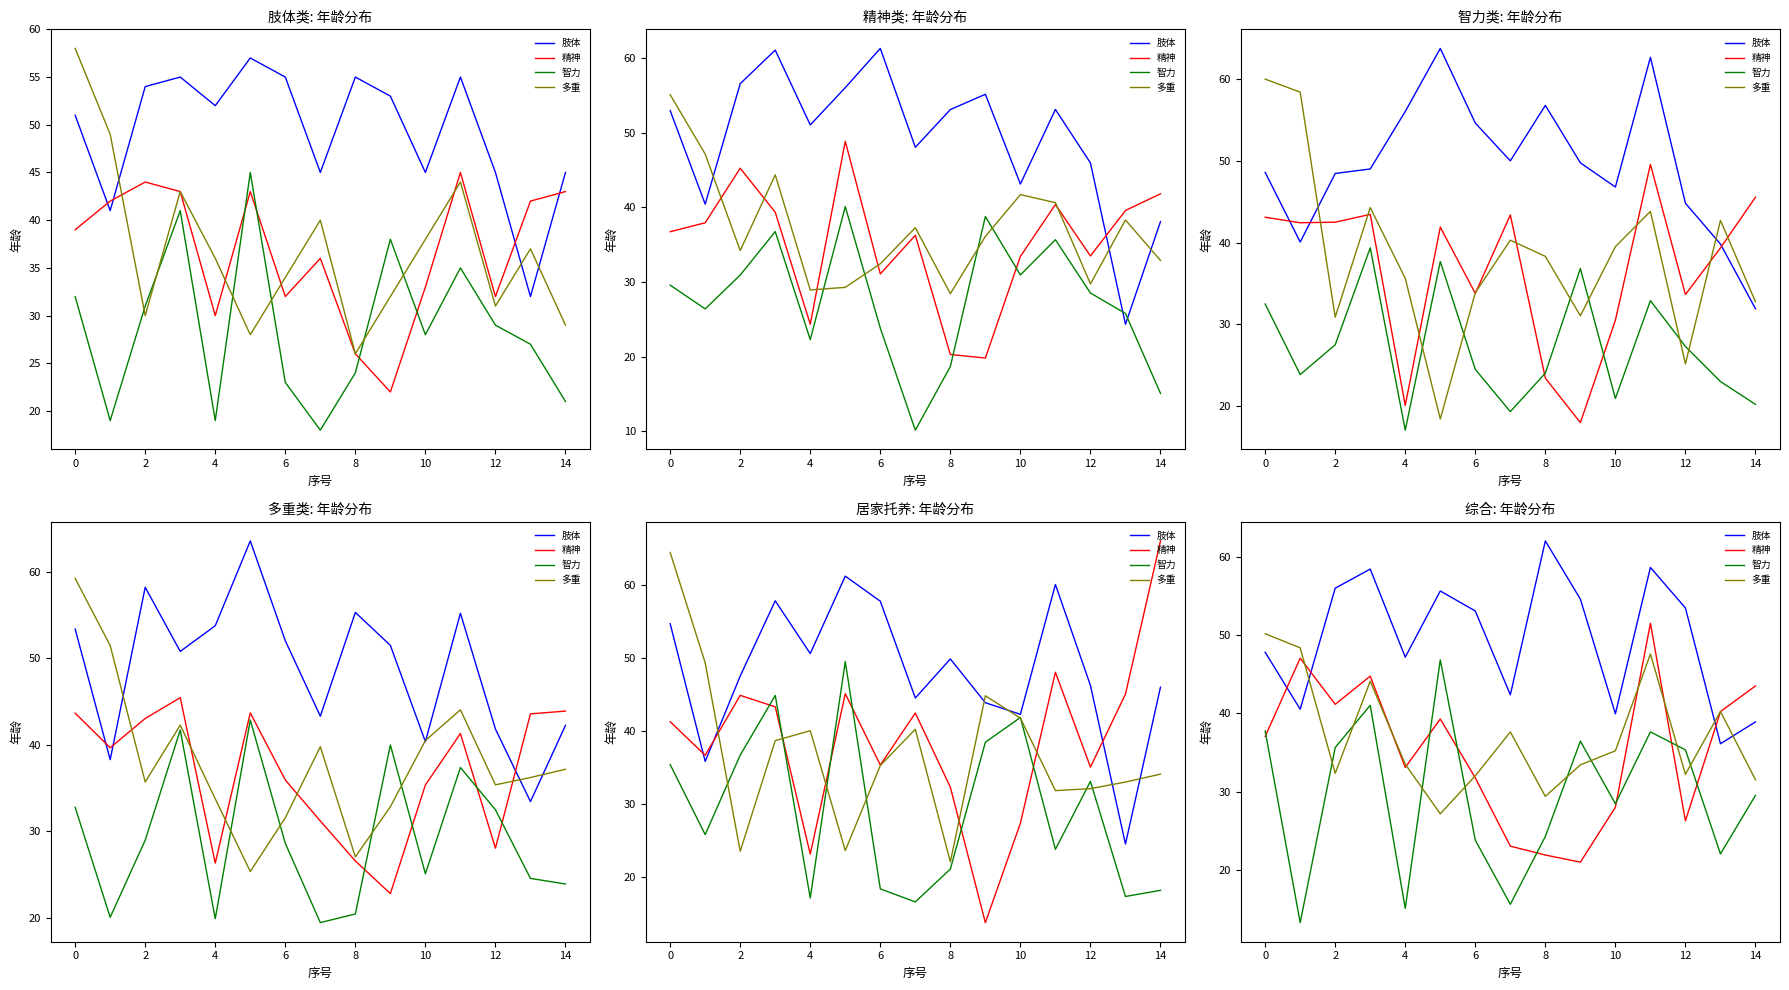

Is this an area chart (filled region under the line)?

No